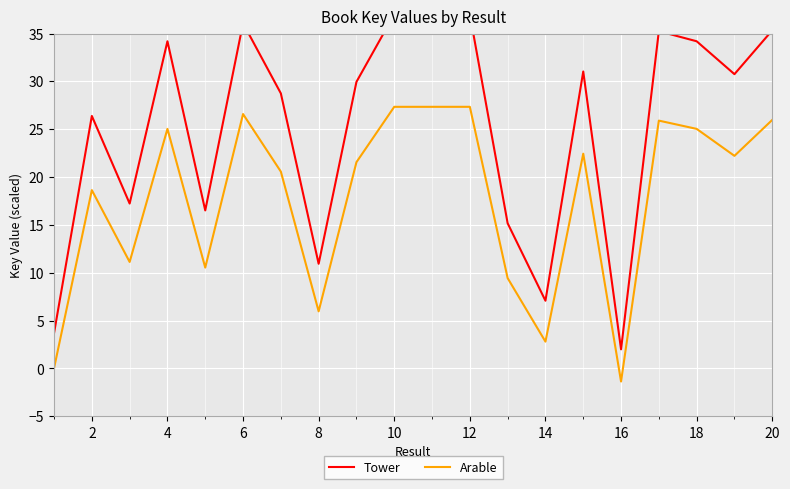

True or false: Arable and Tower intersect in this chart.

False